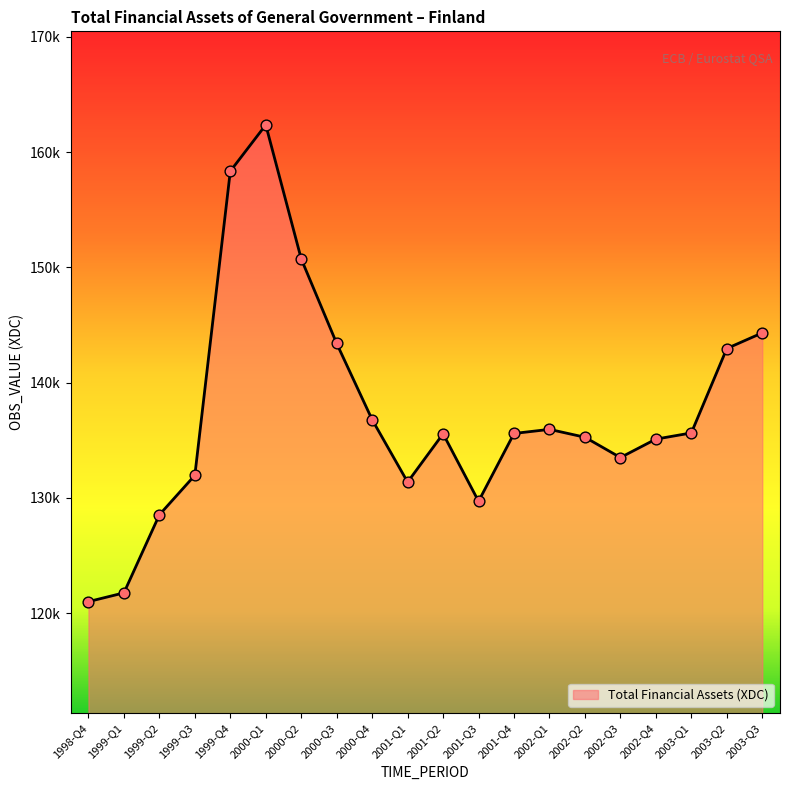

Is this an area chart (filled region under the line)?

Yes